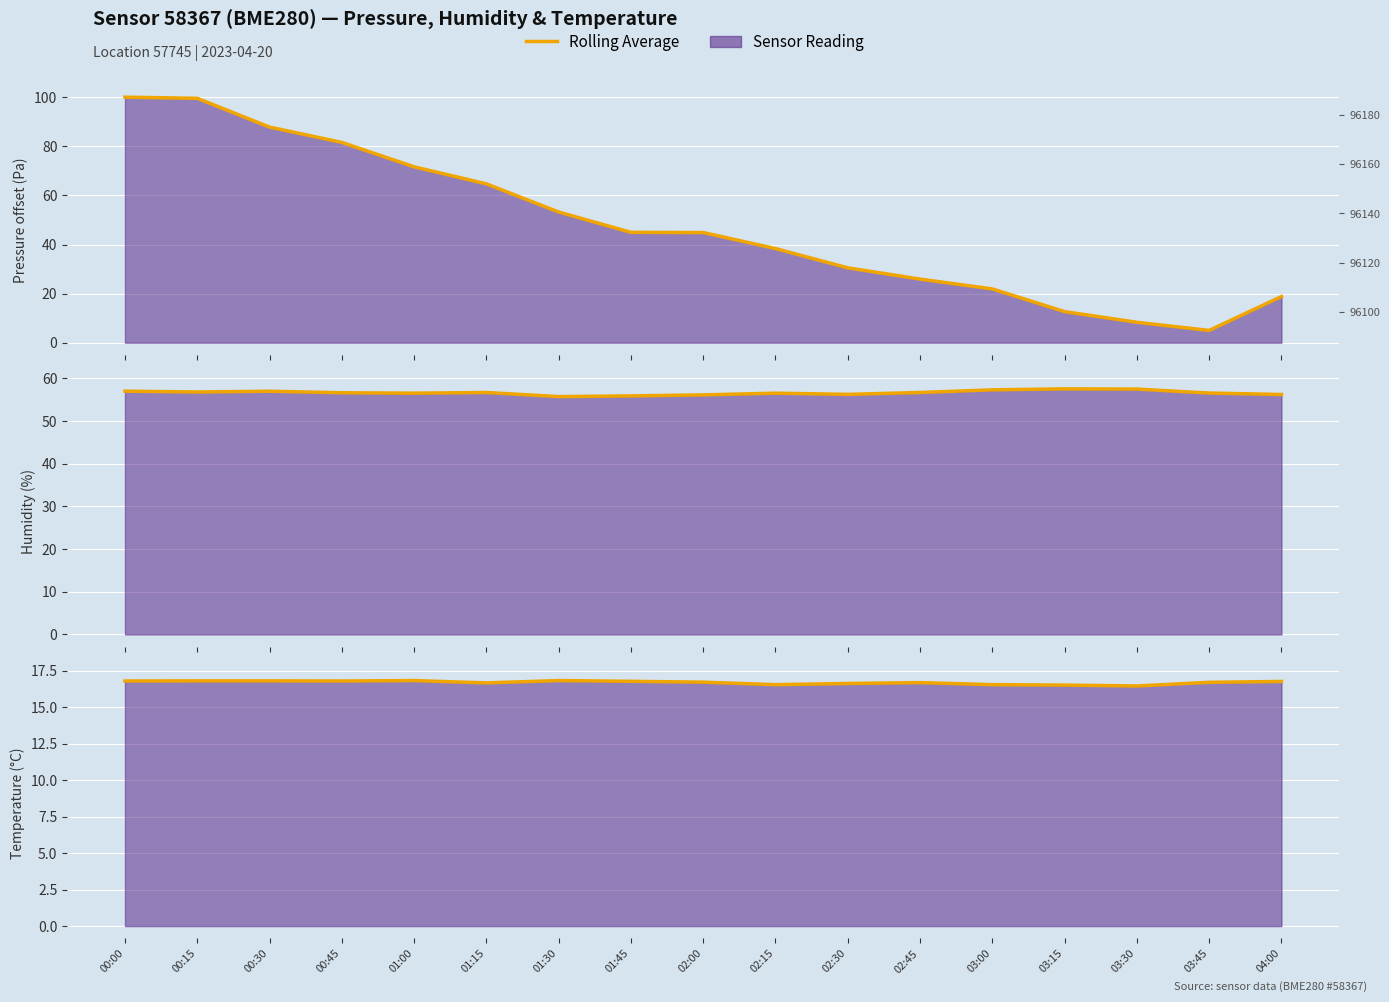

Rank the series by their average value, from highest to lowest.

humidity (rolling), pressure (rolling), temperature (rolling)